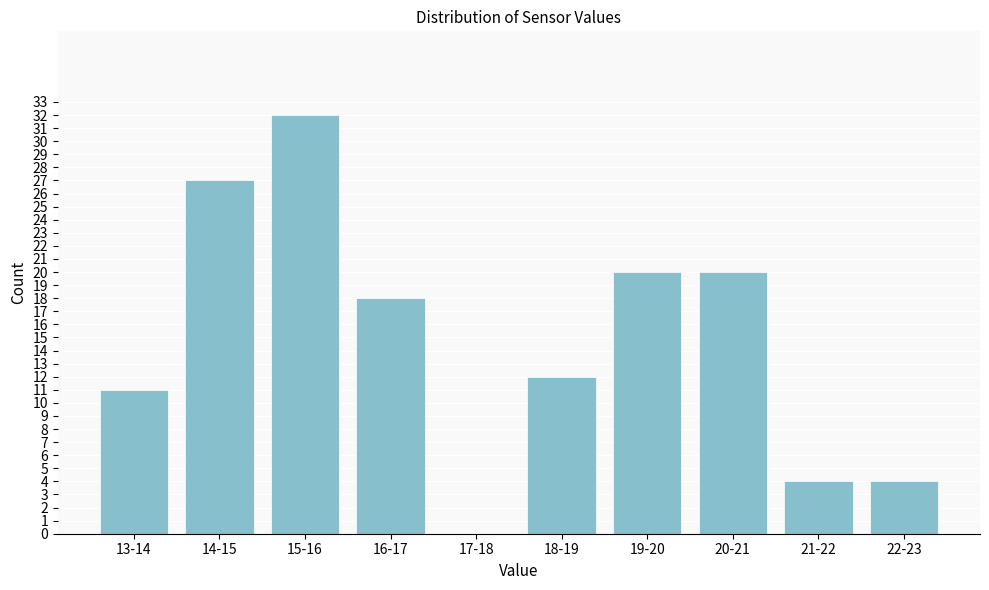

Reading right to left, transcribe all the data shown in this chart.

22-23=4	21-22=4	20-21=20	19-20=20	18-19=12	17-18=0	16-17=18	15-16=32	14-15=27	13-14=11